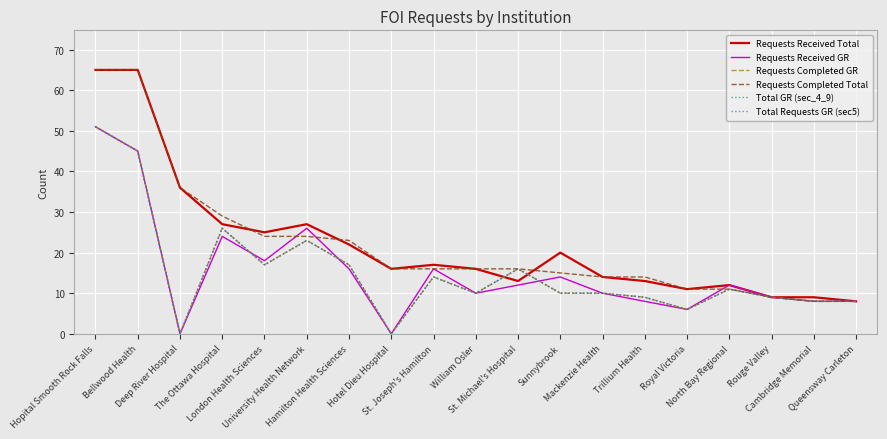

Is this an area chart (filled region under the line)?

No